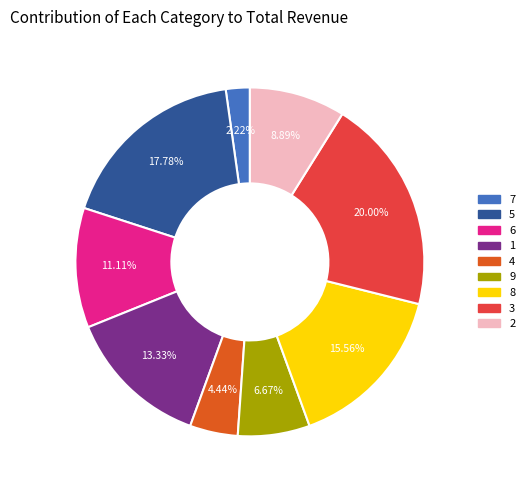

Which category has the biggest portion of the pie?

3